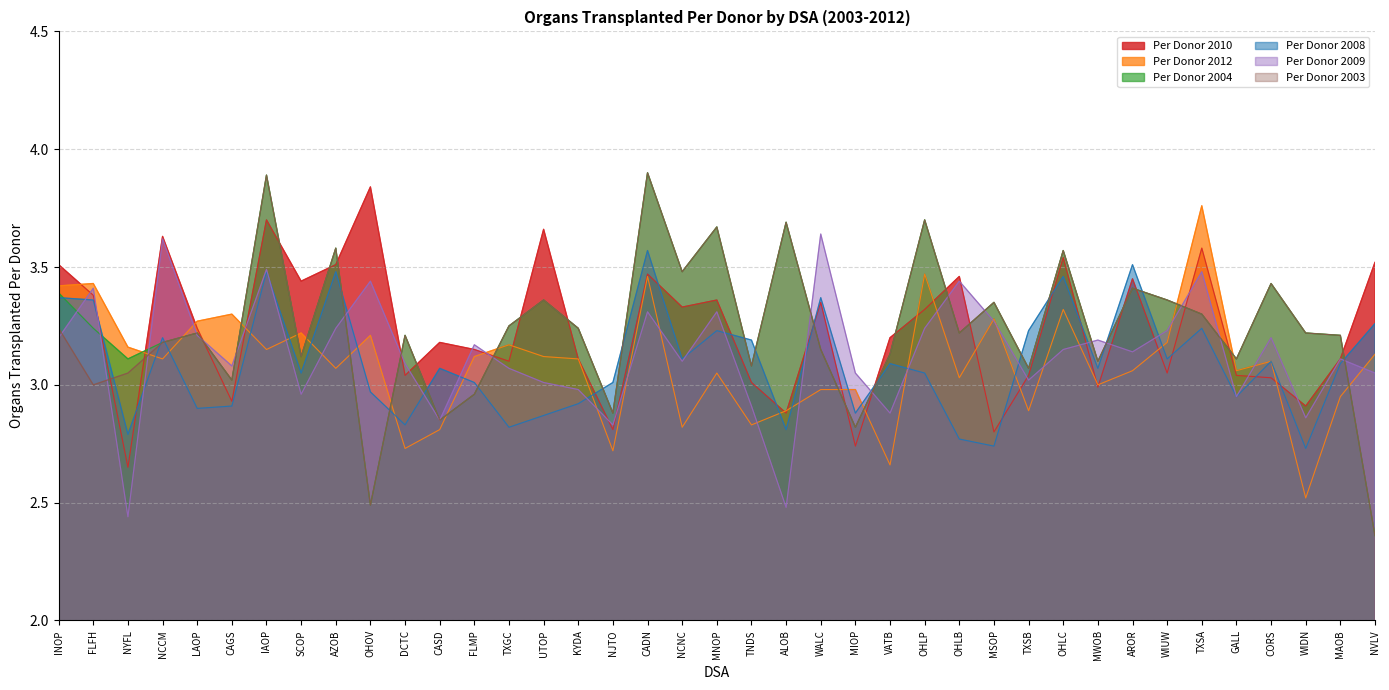

Where do Per Donor 2008 and Per Donor 2010 first cross each other?

FLFH and NYFL